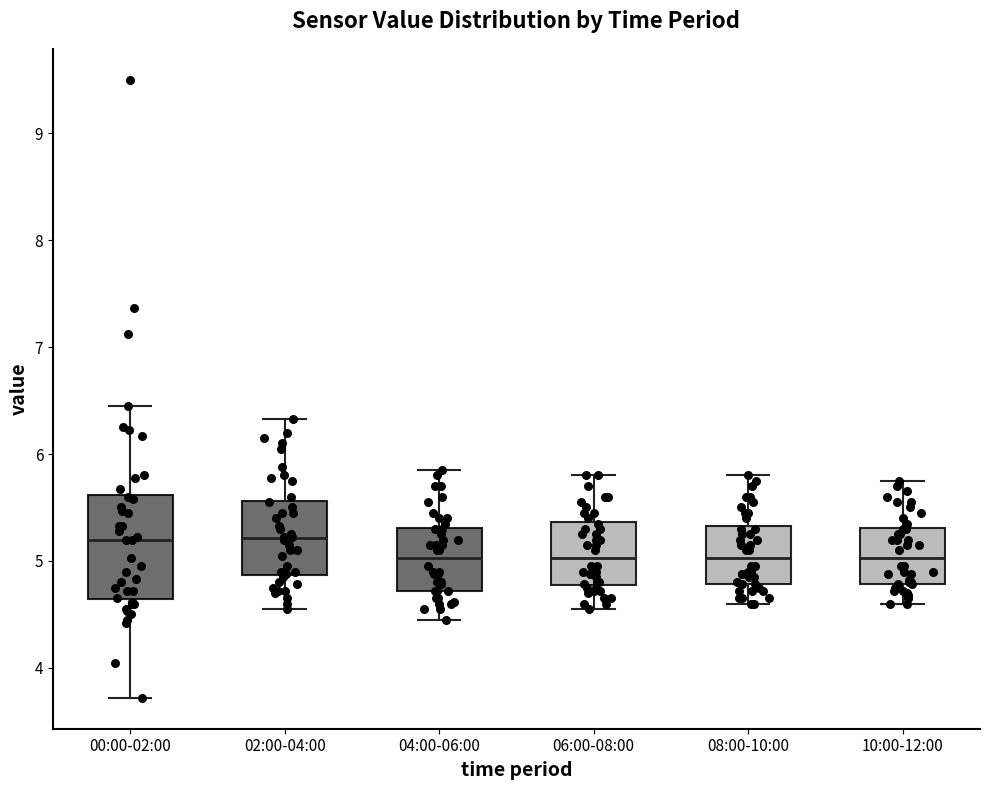

Comparing the boxes themselves (not the whiskers), which one is the tallest?

00:00-02:00